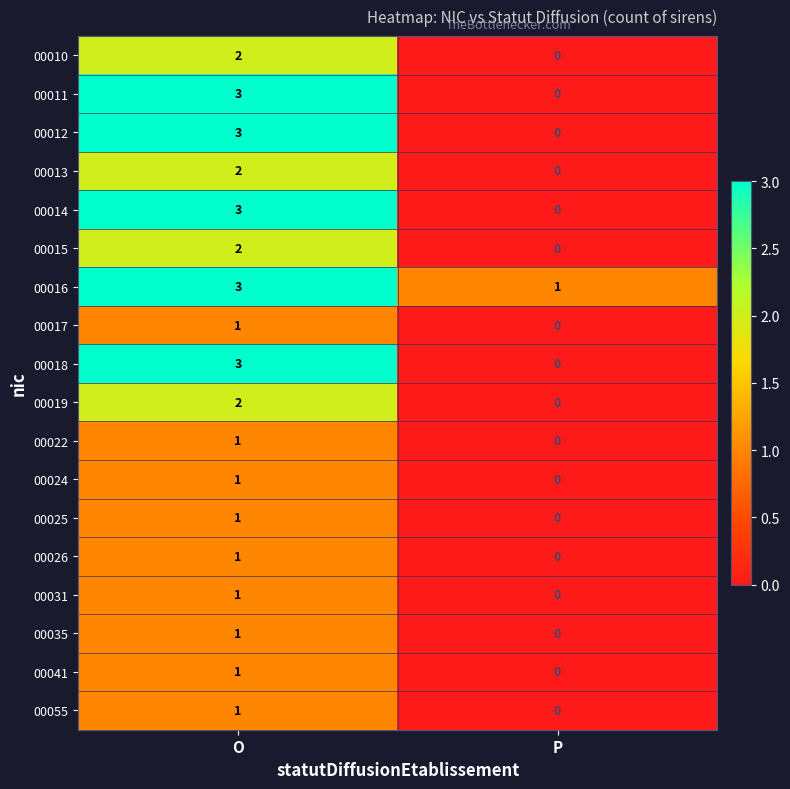

Count the number of categories in the chart.

2